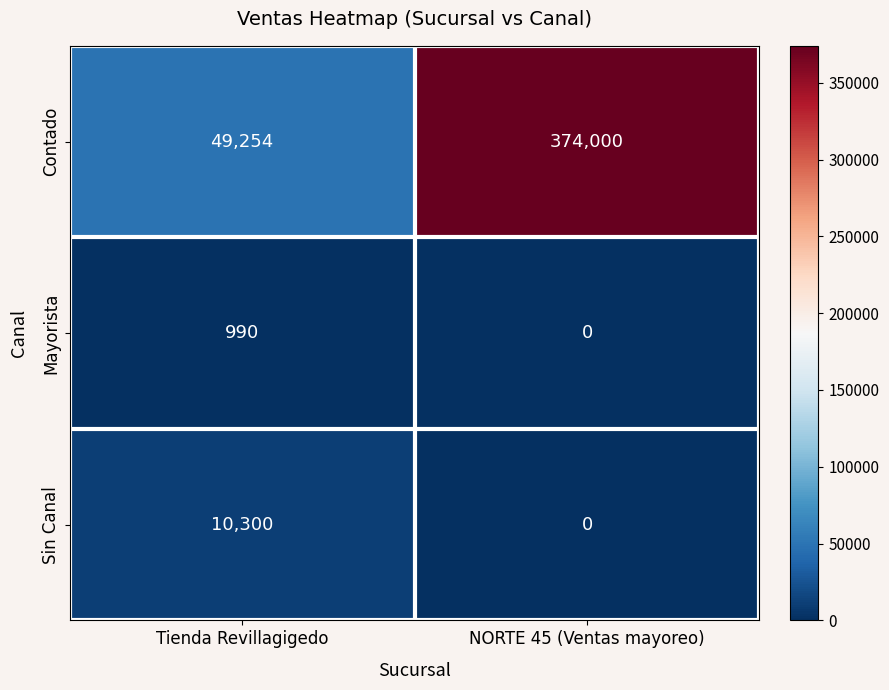

Reading right to left, what are all the values shown in this chart?

Contado: NORTE 45 (Ventas mayoreo)=374000	Tienda Revillagigedo=49254
Mayorista: NORTE 45 (Ventas mayoreo)=0	Tienda Revillagigedo=990
Sin Canal: NORTE 45 (Ventas mayoreo)=0	Tienda Revillagigedo=10300